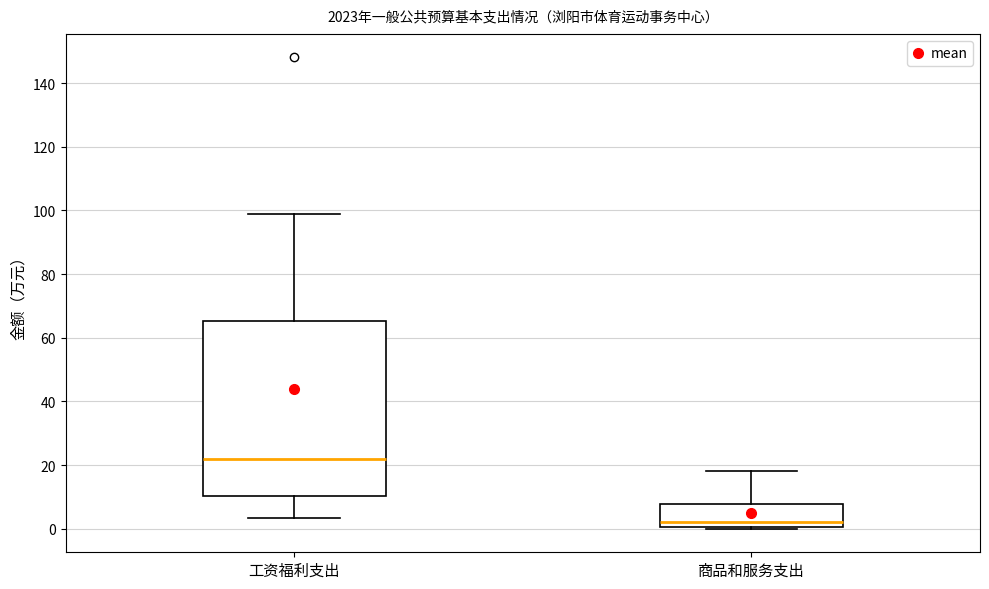

Which box is the tallest, from its lower edge to its upper edge?

工资福利支出